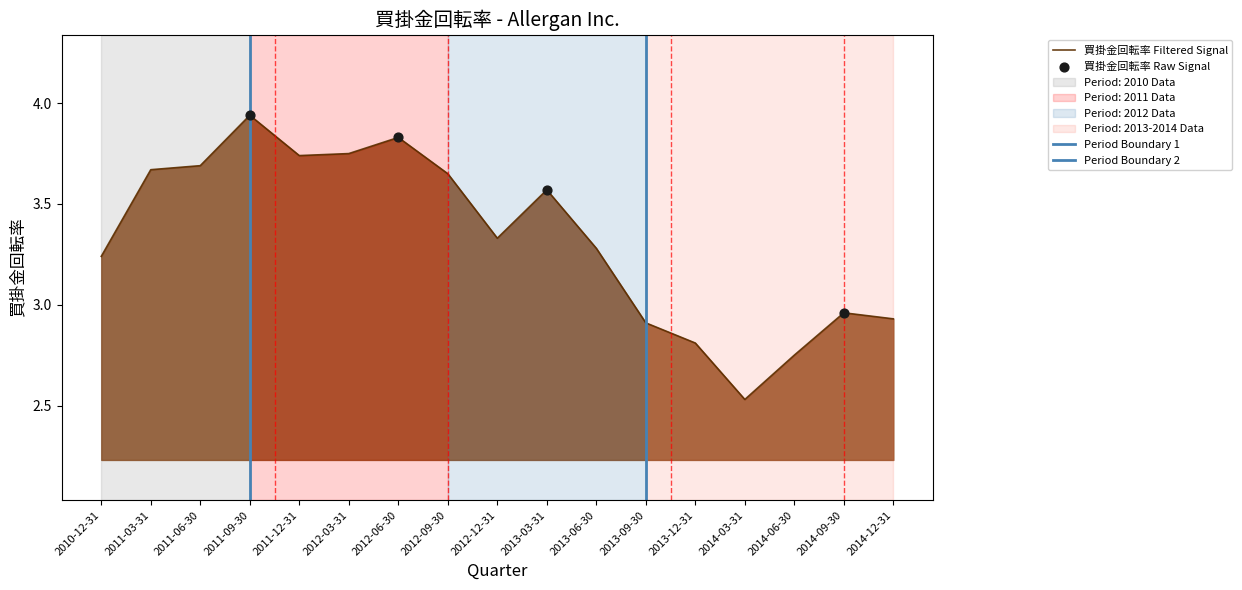

Which has a higher value, 2012-09-30 or 2012-06-30?

2012-06-30